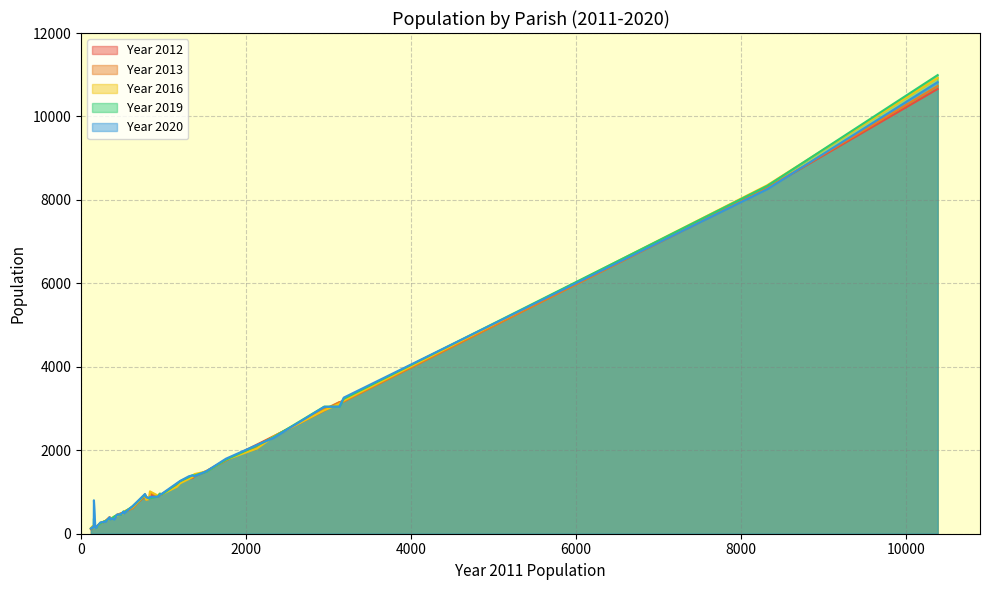

The value of Year 2020 at 1373 is 1376. True or false?

True